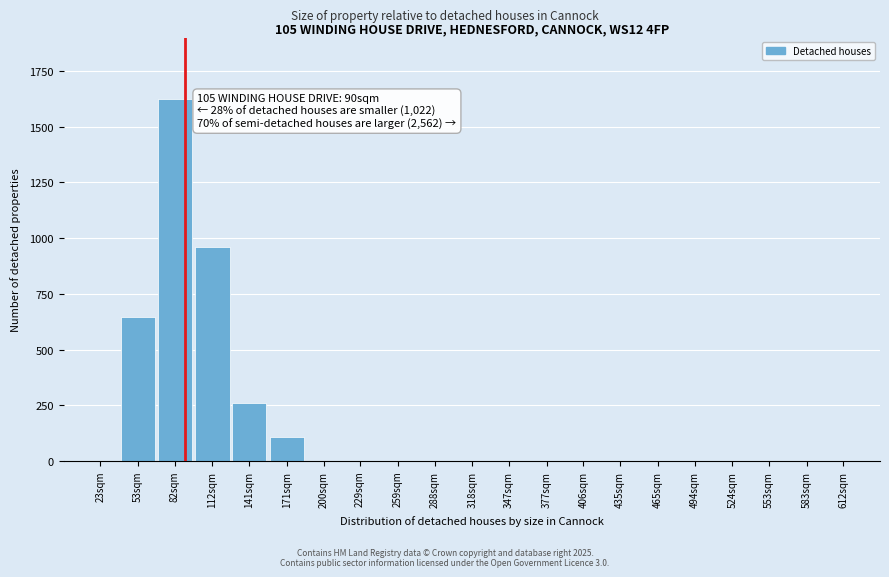

Reading left to right, extract all data points from this chart.

23sqm=0	53sqm=648	82sqm=1622	112sqm=960	141sqm=258	171sqm=109	200sqm=0	229sqm=0	259sqm=0	288sqm=0	318sqm=0	347sqm=0	377sqm=0	406sqm=0	435sqm=0	465sqm=0	494sqm=0	524sqm=0	553sqm=0	583sqm=0	612sqm=0